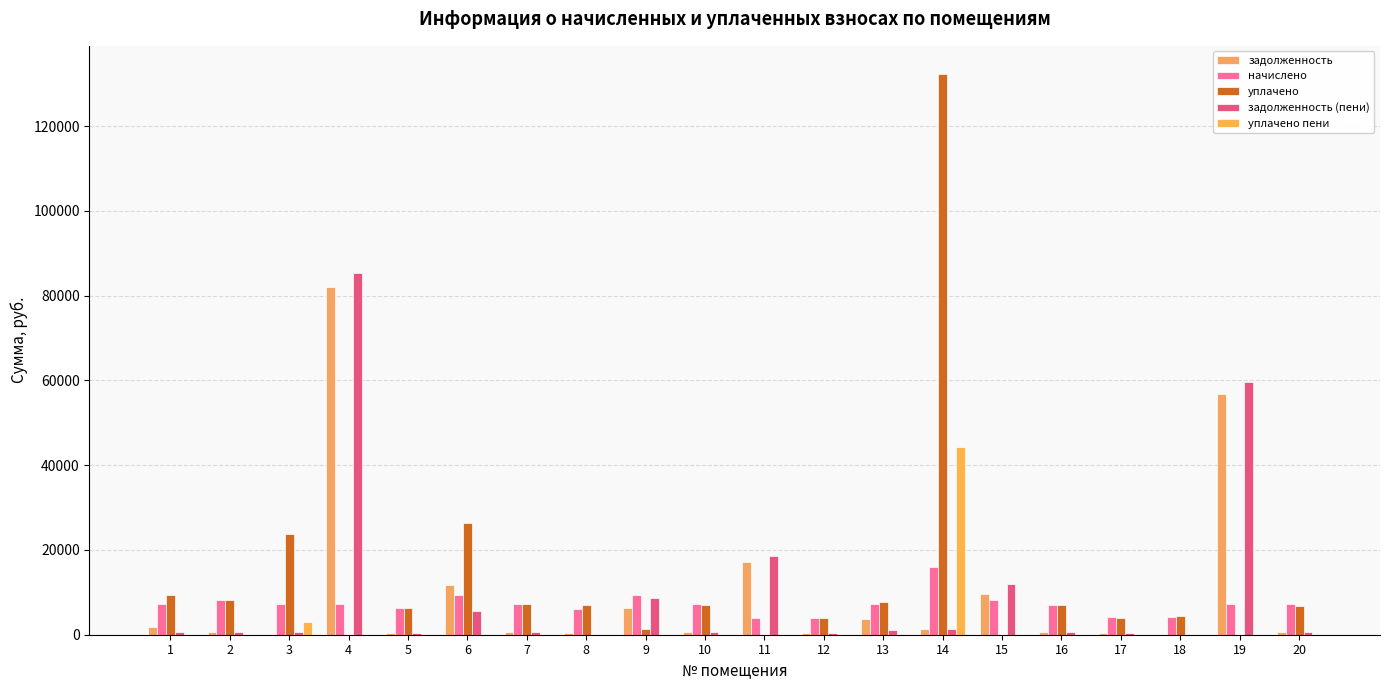

Is the value of задолженность at 13 greater than the value of уплачено at 2?

No